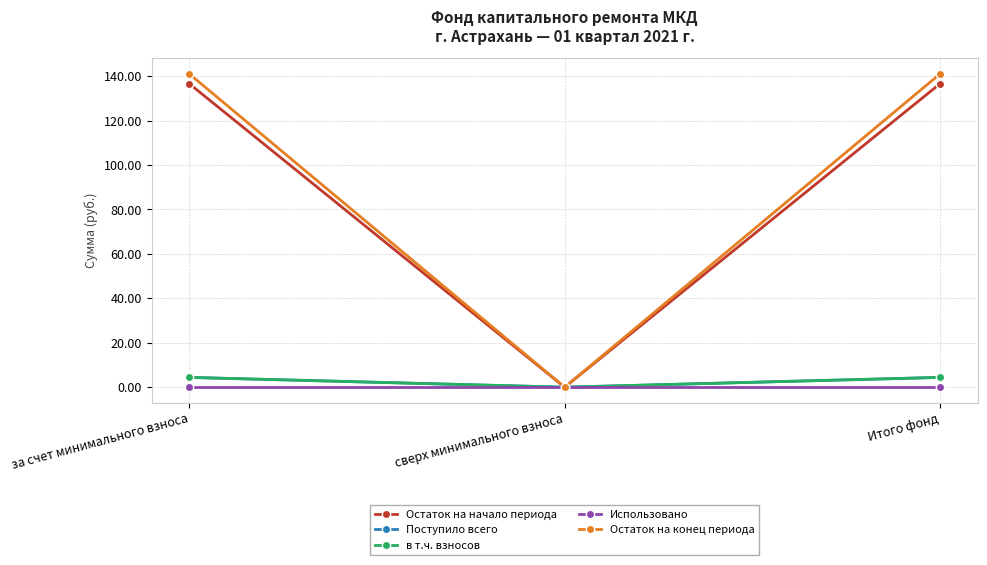

Does the chart have visible grid lines?

Yes